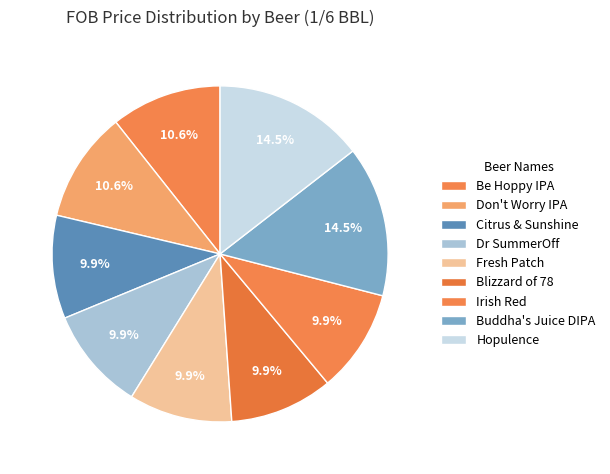

Do Blizzard of 78 and Don't Worry IPA together represent more than half of the pie?

No